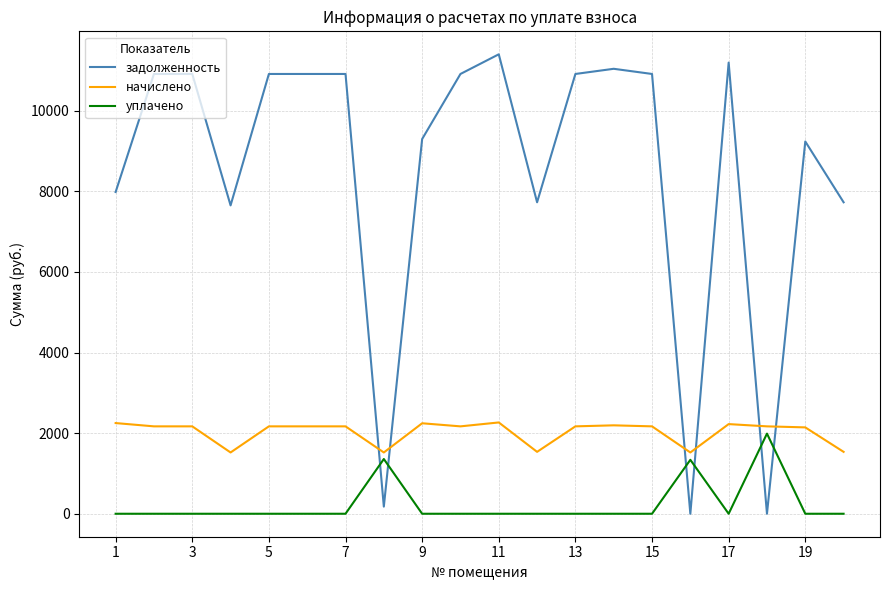

Which series has the largest total across all categories?

задолженность